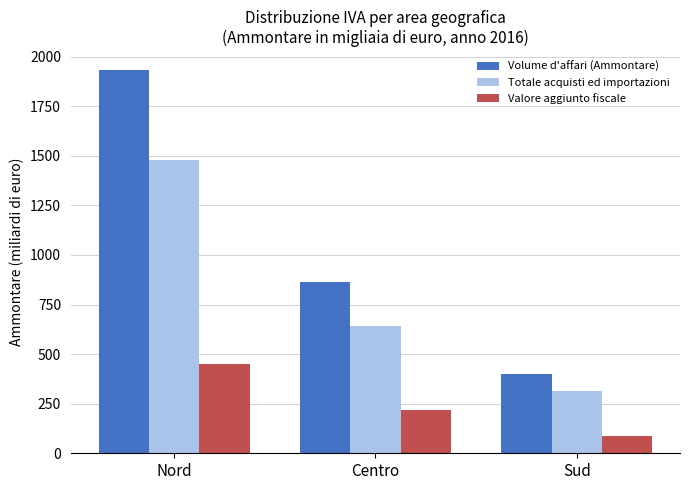

What is the greatest value displayed?

1931.3